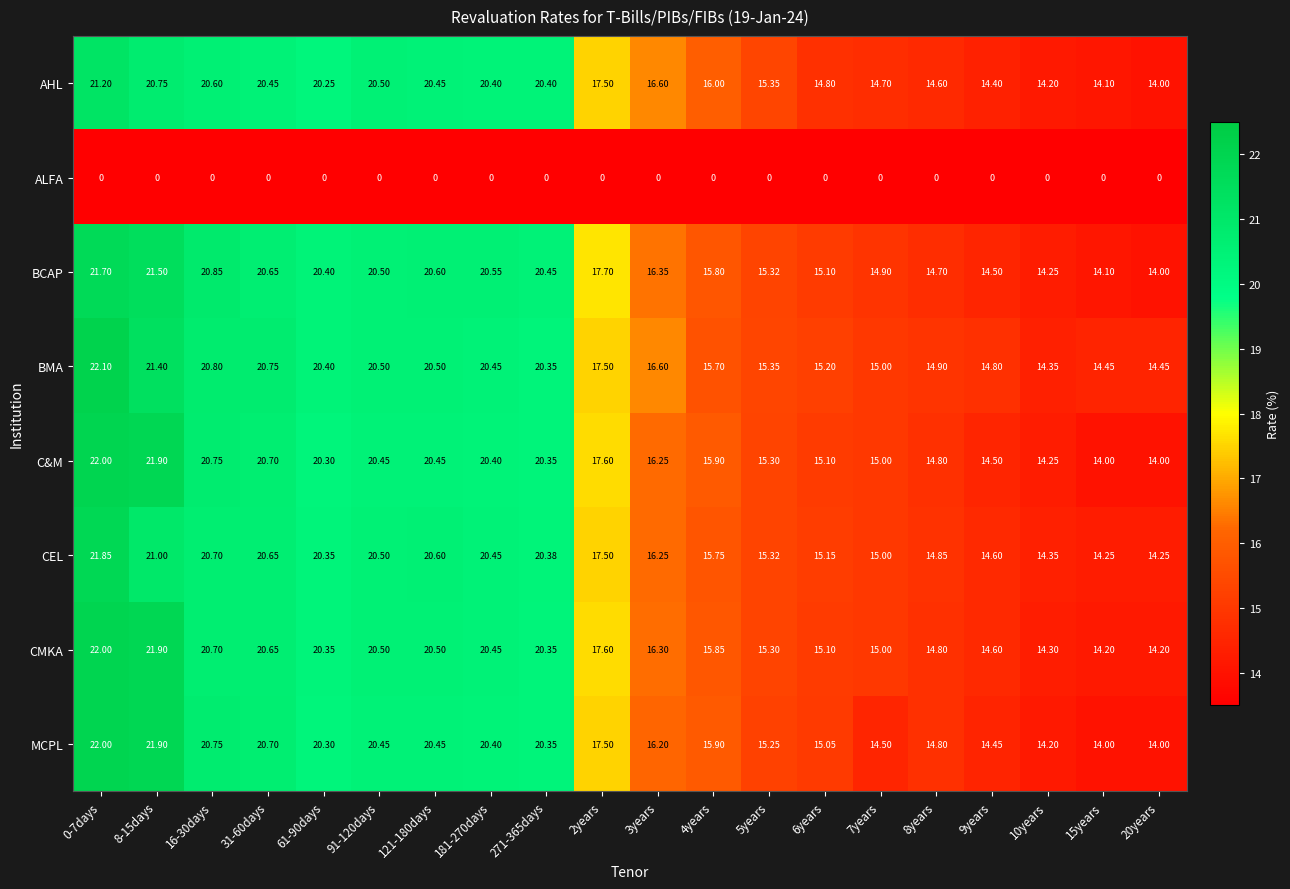

Which series has the largest total across all categories?

BMA